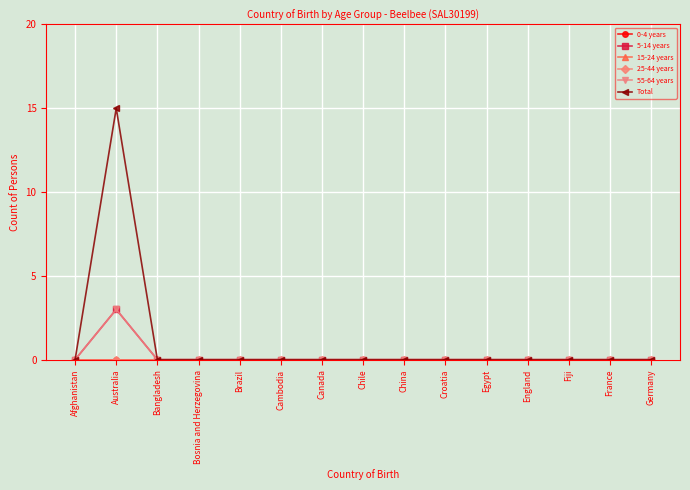

True or false: 15-24 years and 5-14 years intersect in this chart.

False